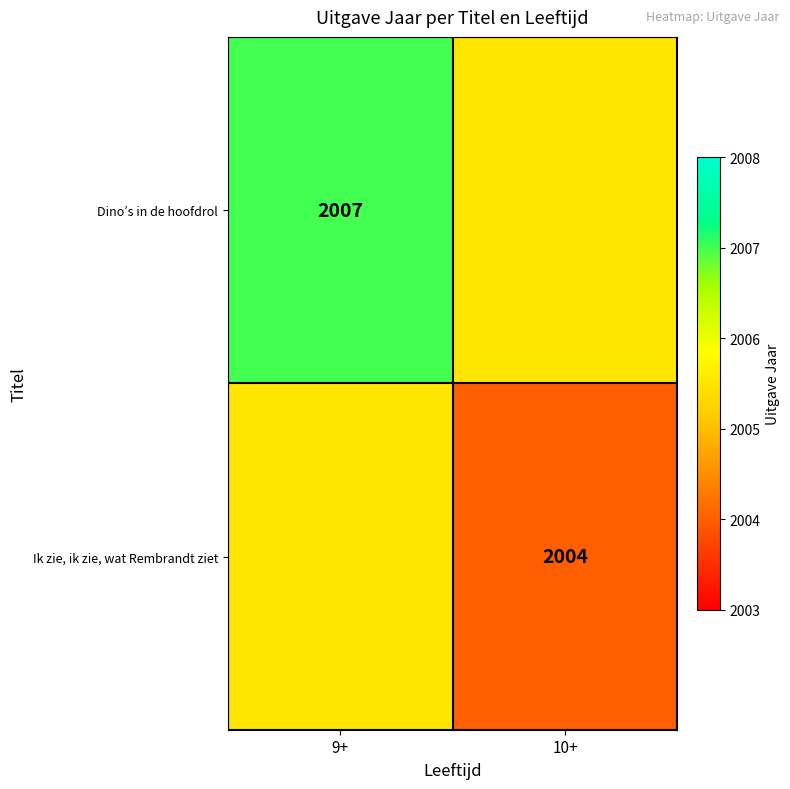

The Dino’s in de hoofdrol series shows 3484.4 at 9+. True or false?

False